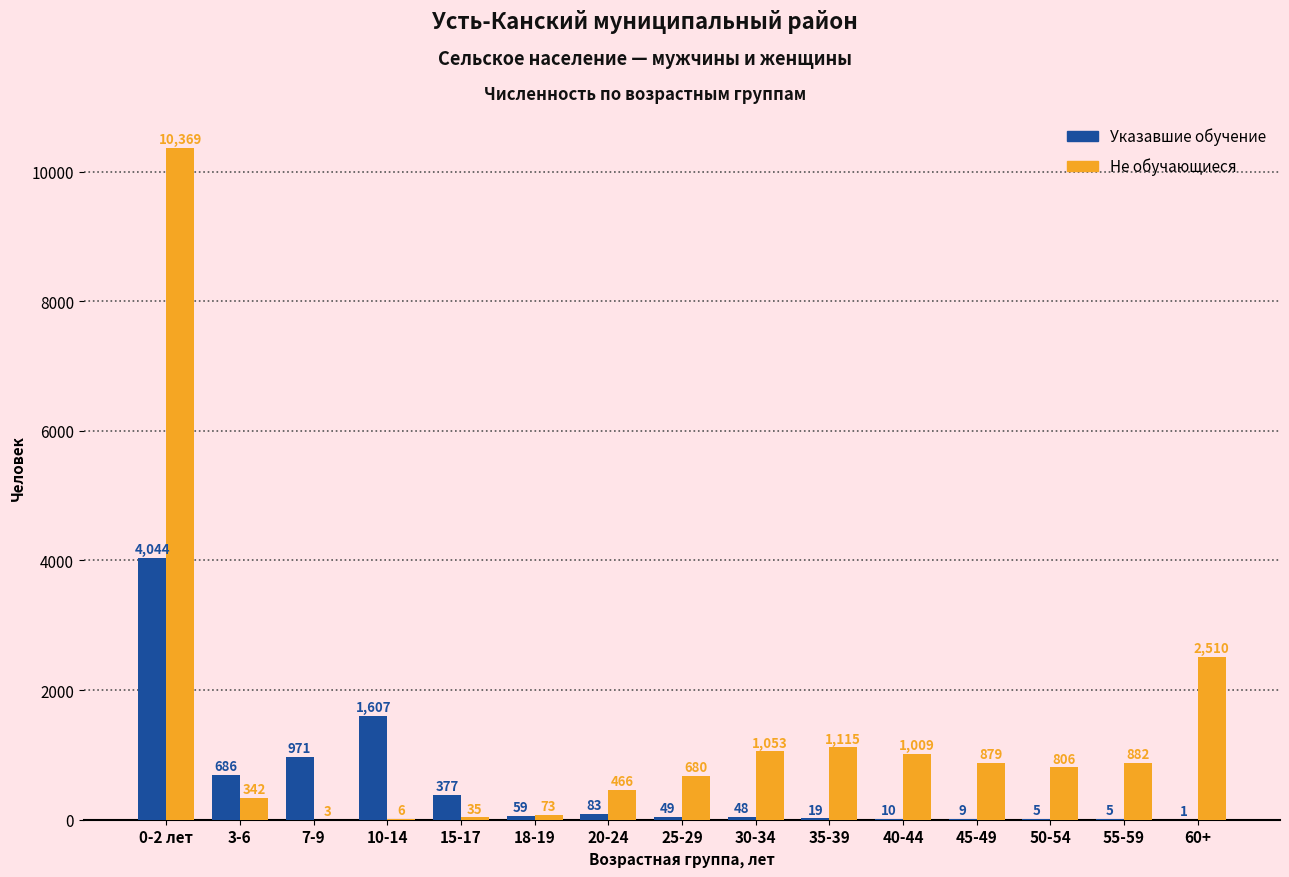

Which series has the largest total across all categories?

Не обучающиеся